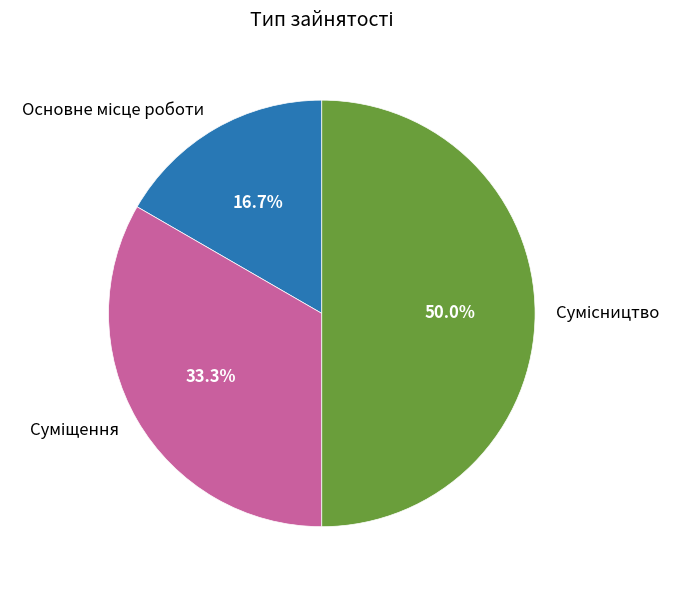

To the nearest percent, what is the difference between the largest and smallest slice percentages?

33%